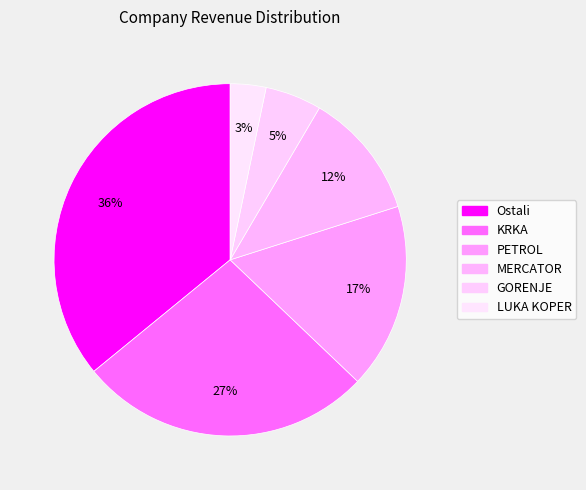

What is the largest slice in the pie chart?

Ostali